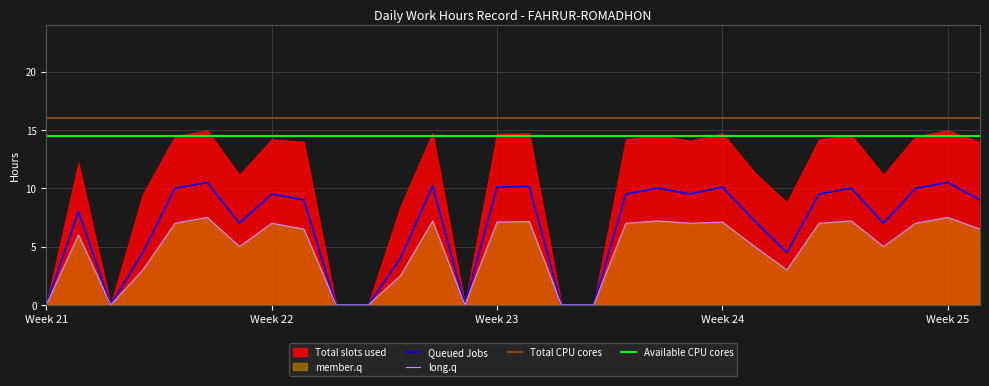

What is the value of the Available CPU cores point at the 7th from the left?

14.4